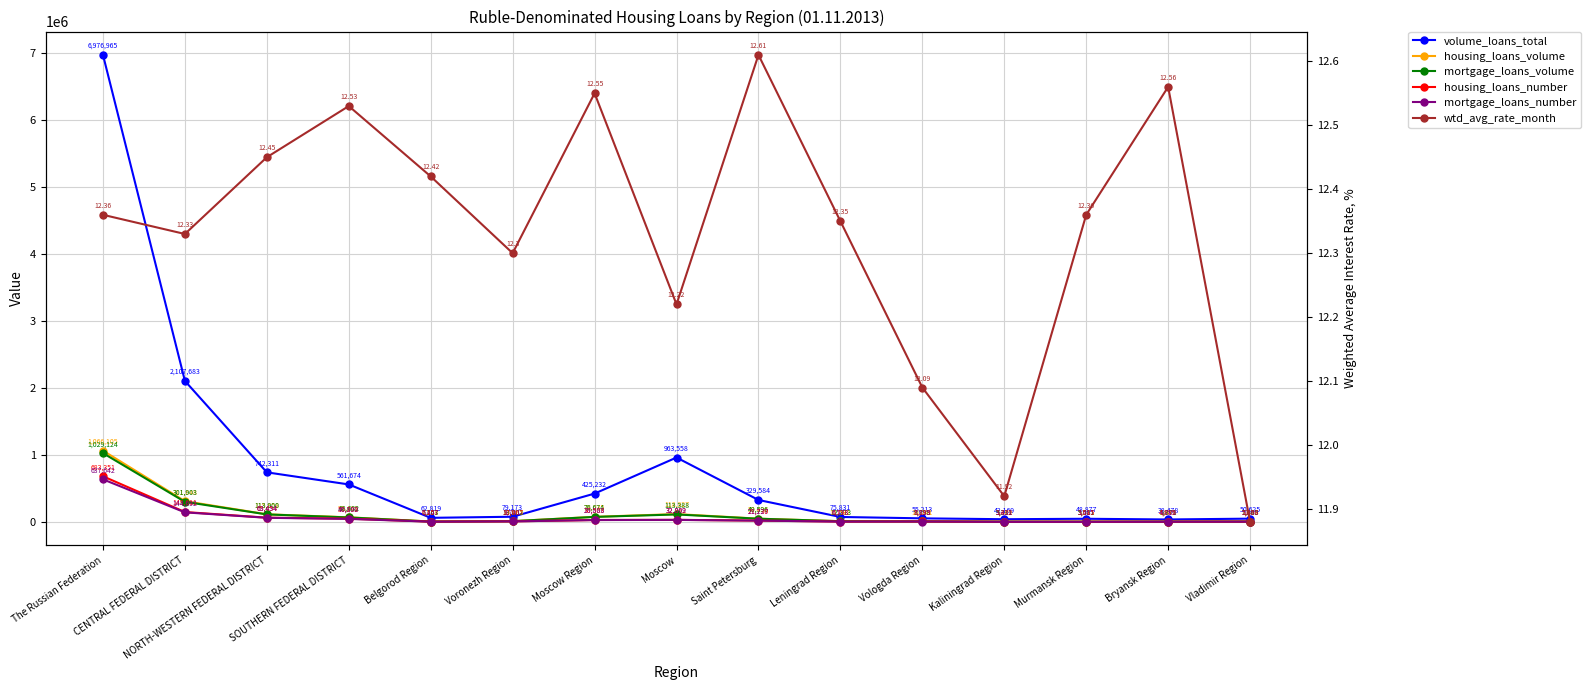

What is the difference between the housing_loans_volume values at Kaliningrad Region and NORTH-WESTERN FEDERAL DISTRICT?

110289.0